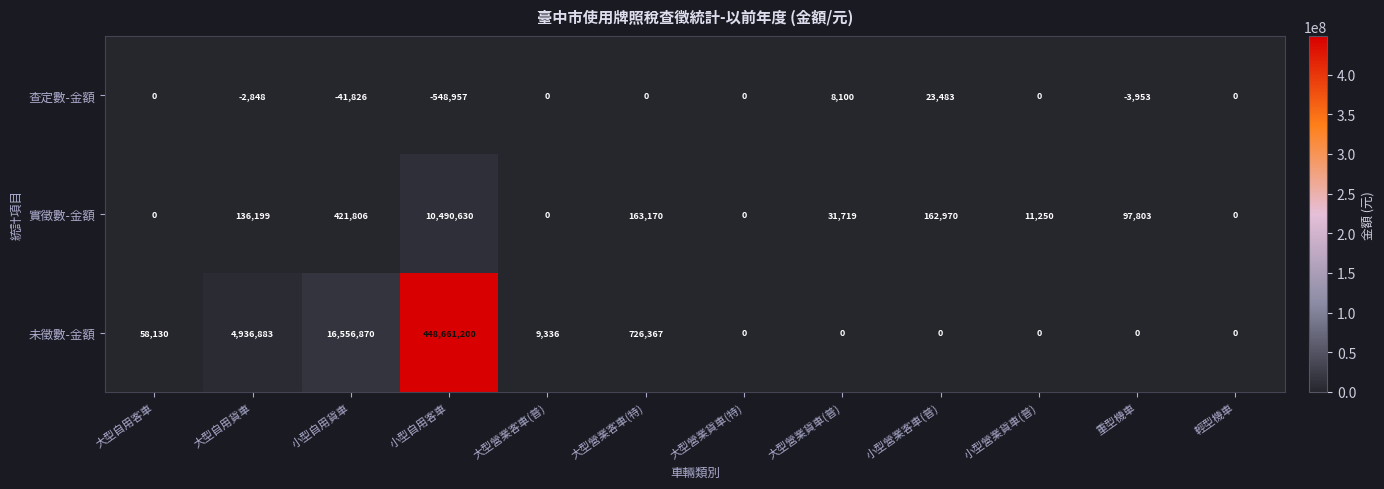

At which category is the sum across all series the highest?

小型自用客車